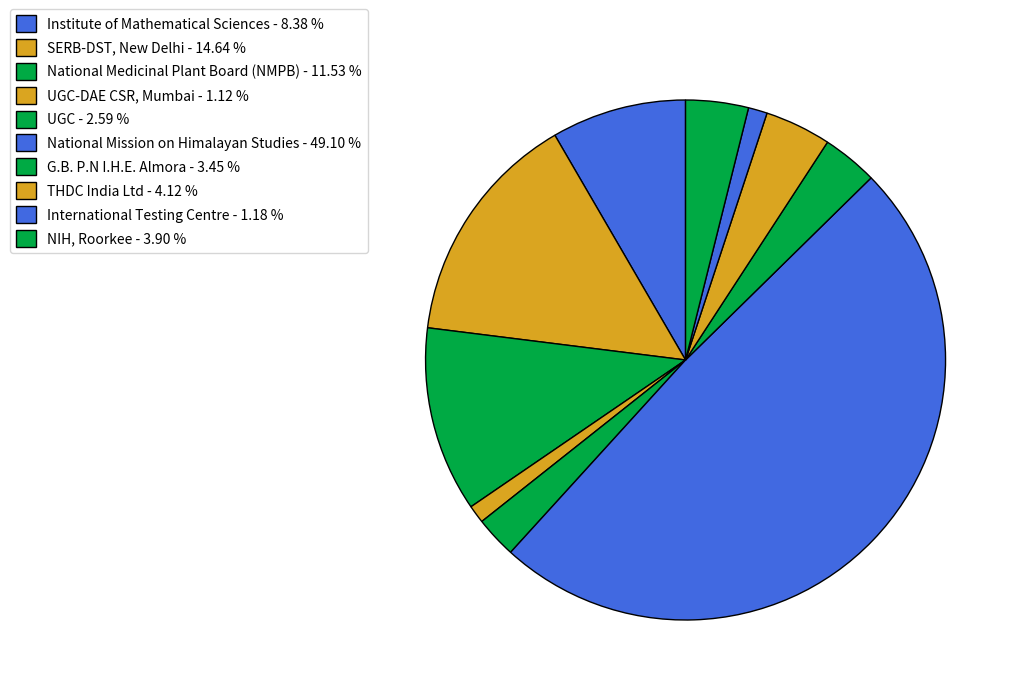

How many slices are in this pie chart?

10